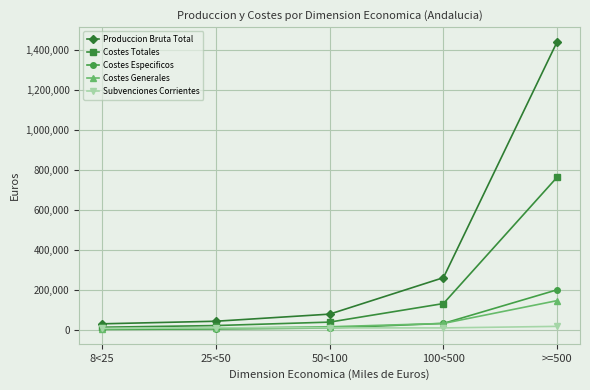

What is the maximum value for Costes Totales?

764753